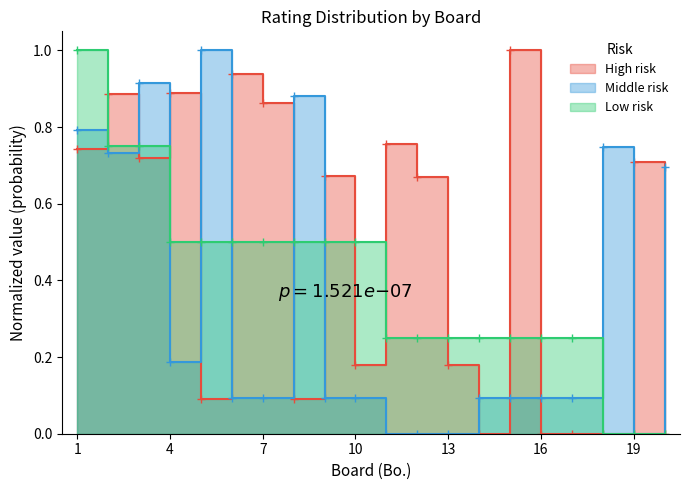

Reading left to right, transcribe all the data shown in this chart.

High risk: 1=0.7	2=0.9	3=0.7	4=0.9	5=0.1	6=0.9	7=0.9	8=0.1	9=0.7	10=0.2	11=0.8	12=0.7	13=0.2	14=0.0	15=1.0	16=0.0	17=0.0	18=0.0	19=0.7	20=0.0
Middle risk: 1=0.8	2=0.7	3=0.9	4=0.2	5=1.0	6=0.1	7=0.1	8=0.9	9=0.1	10=0.1	11=0.0	12=0.0	13=0.0	14=0.1	15=0.1	16=0.1	17=0.1	18=0.7	19=0.0	20=0.7
Low risk: 1=1.0	2=0.8	3=0.8	4=0.5	5=0.5	6=0.5	7=0.5	8=0.5	9=0.5	10=0.5	11=0.2	12=0.2	13=0.2	14=0.2	15=0.2	16=0.2	17=0.2	18=0.0	19=0.0	20=0.0